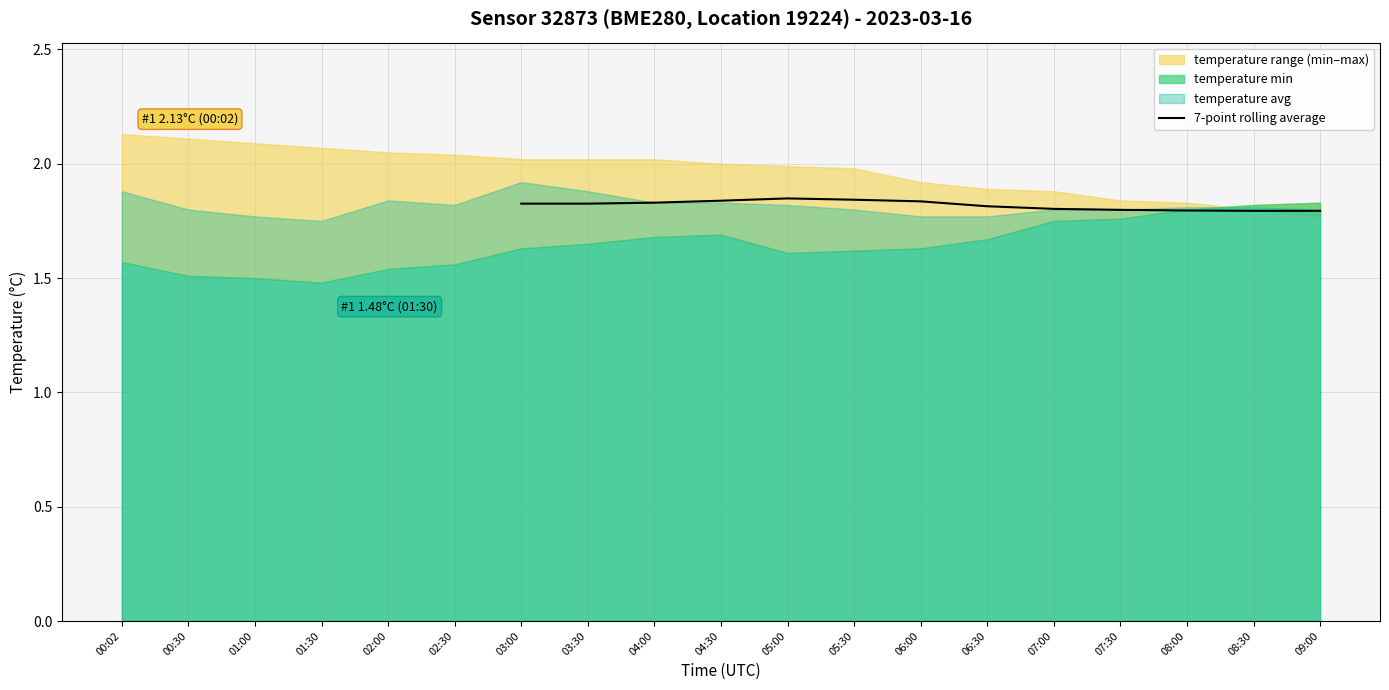

Reading left to right, what are all the values shown in this chart?

1.8	1.8	1.8	1.8	1.8	1.8	1.8	1.8	1.8	1.8	1.8	1.8	1.8